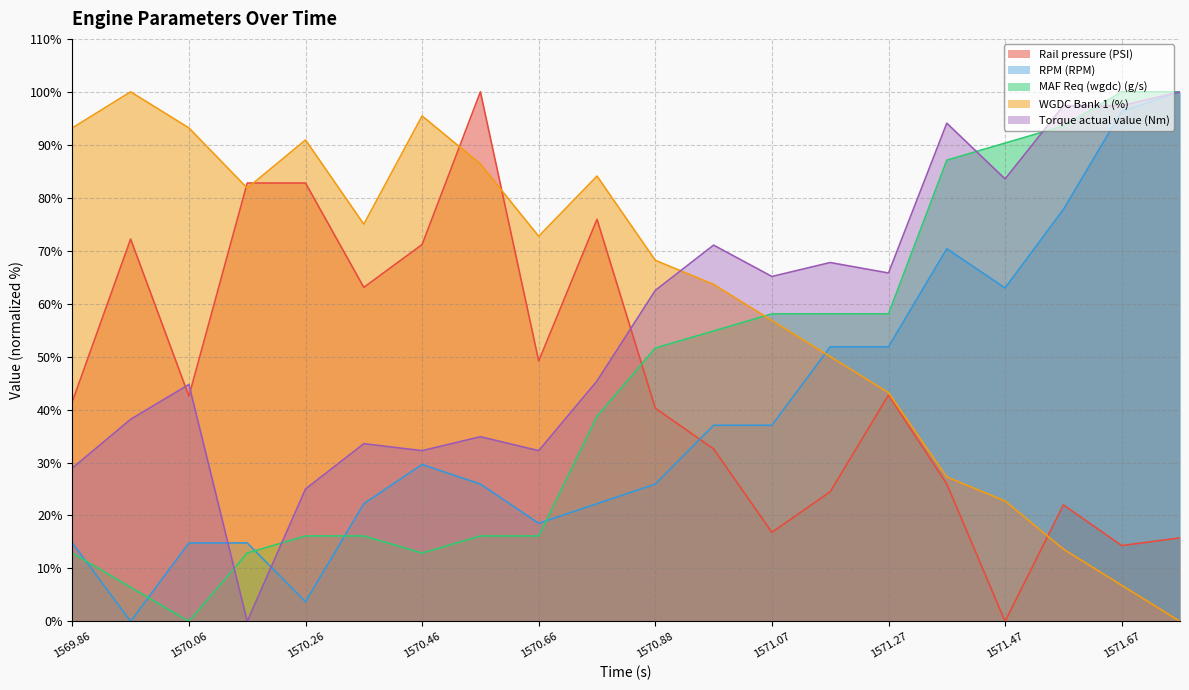

True or false: Rail pressure (PSI) has a value of 24.2 at 1571.07.

False